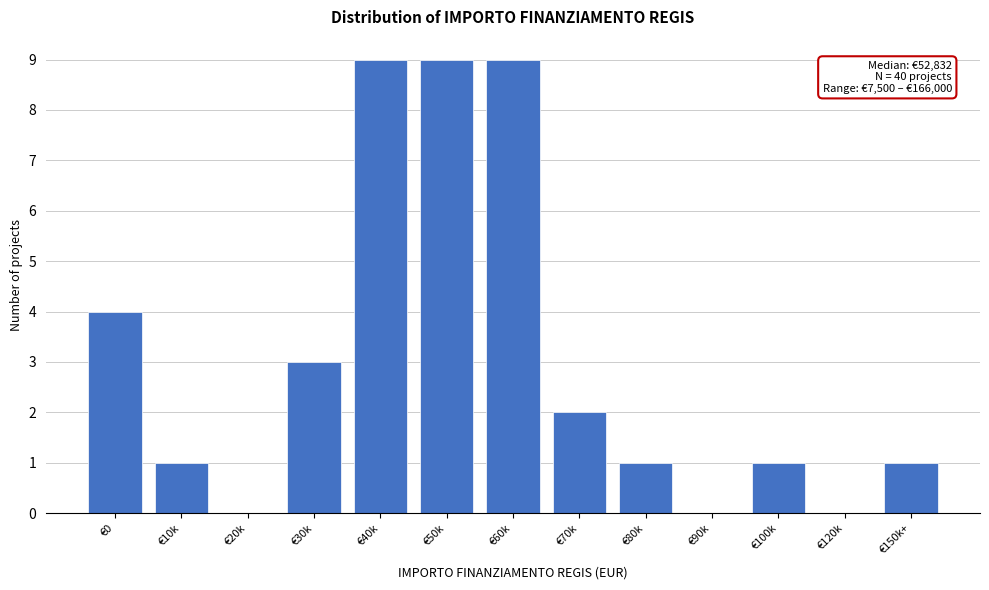

Reading left to right, transcribe all the data shown in this chart.

€0=4	€10k=1	€20k=0	€30k=3	€40k=9	€50k=9	€60k=9	€70k=2	€80k=1	€90k=0	€100k=1	€120k=0	€150k+=1